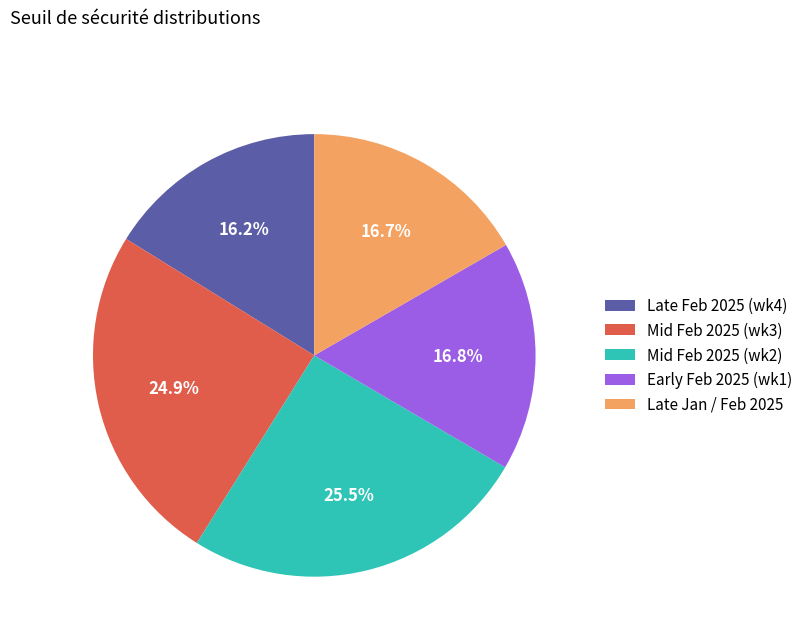

Is there a majority slice in this chart?

No